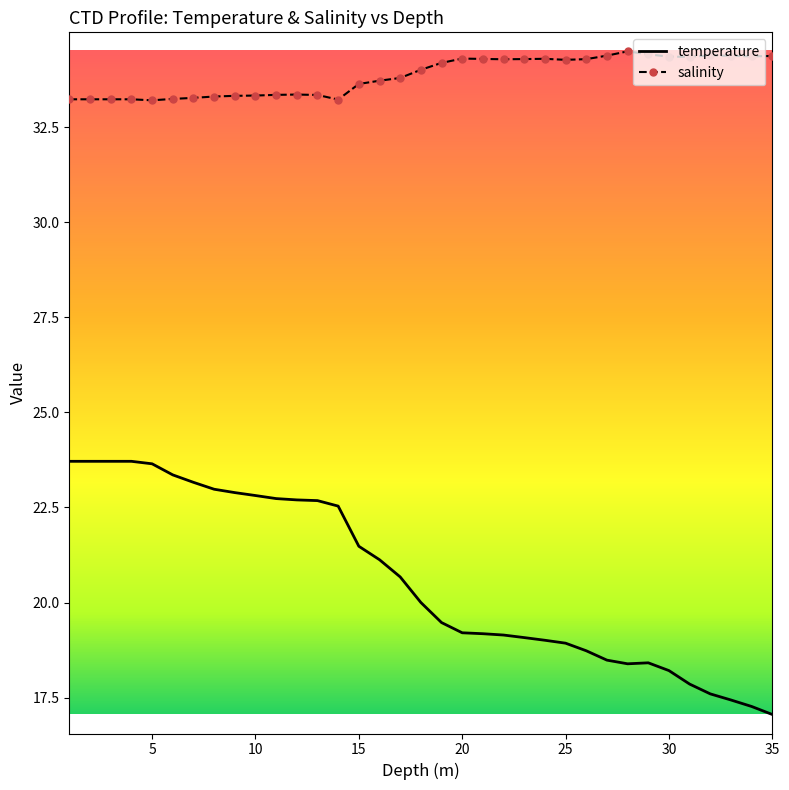

What is the difference between the maximum and minimum values in the salinity series?

1.3